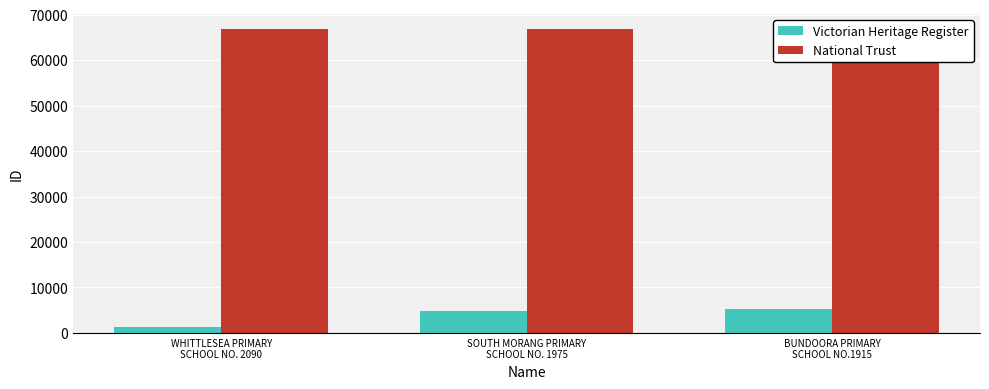

Is it true that Victorian Heritage Register equals 5205 at BUNDOORA PRIMARY
SCHOOL NO.1915?

True